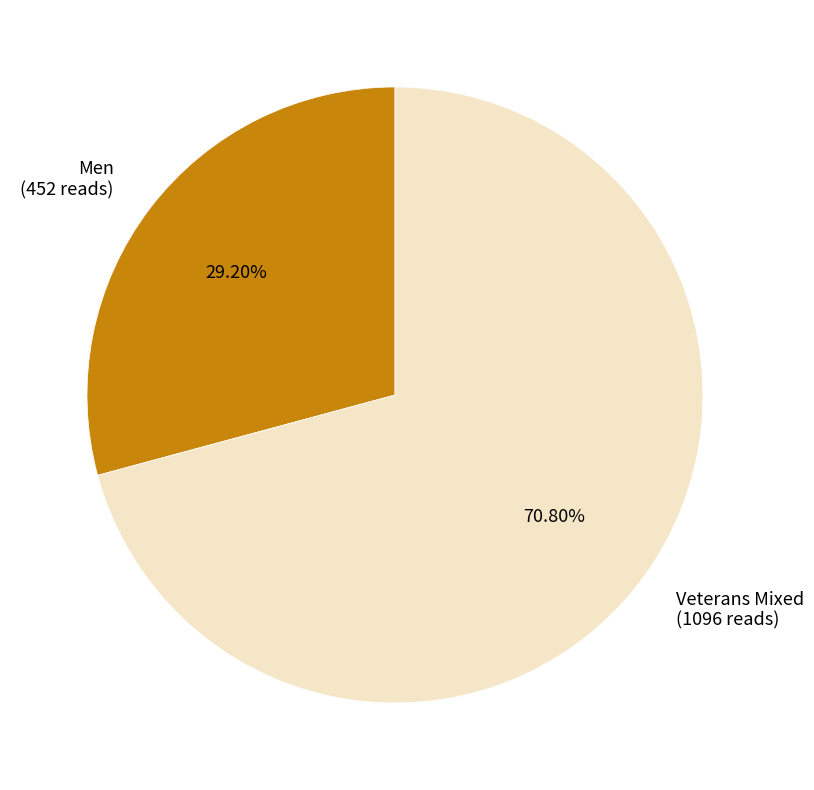

To the nearest percent, what is the average slice percentage?

50%